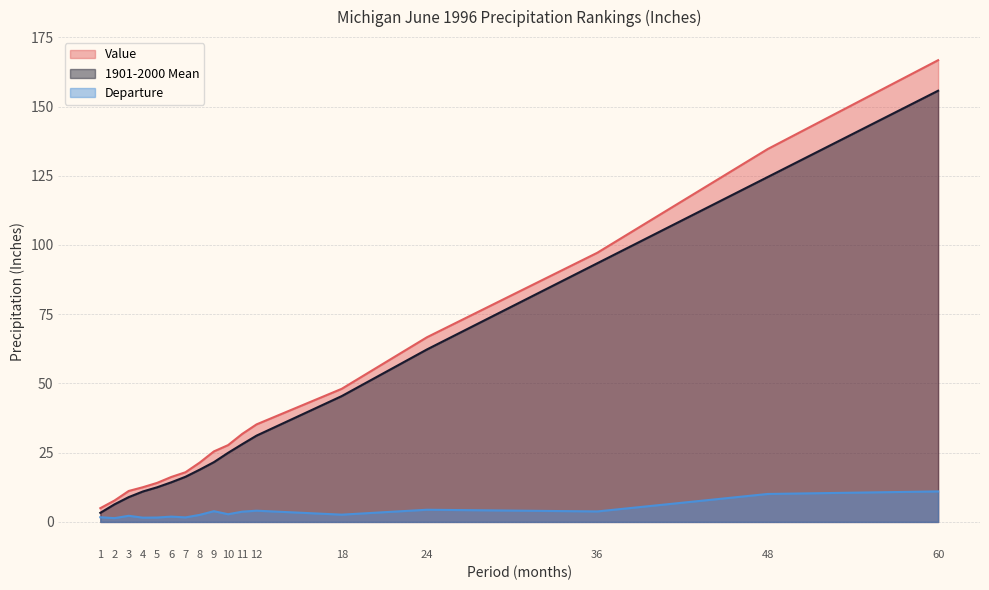

At 7, list the series in order from largest to smallest.

Value, 1901-2000 Mean, Departure